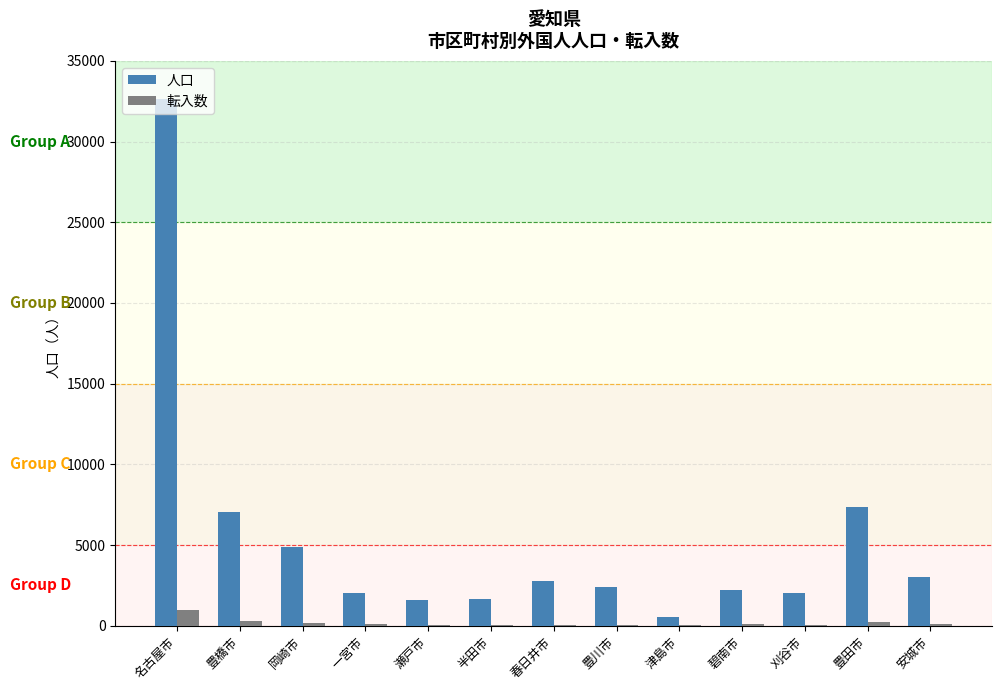

The 人口 series shows 2232 at 碧南市. True or false?

True